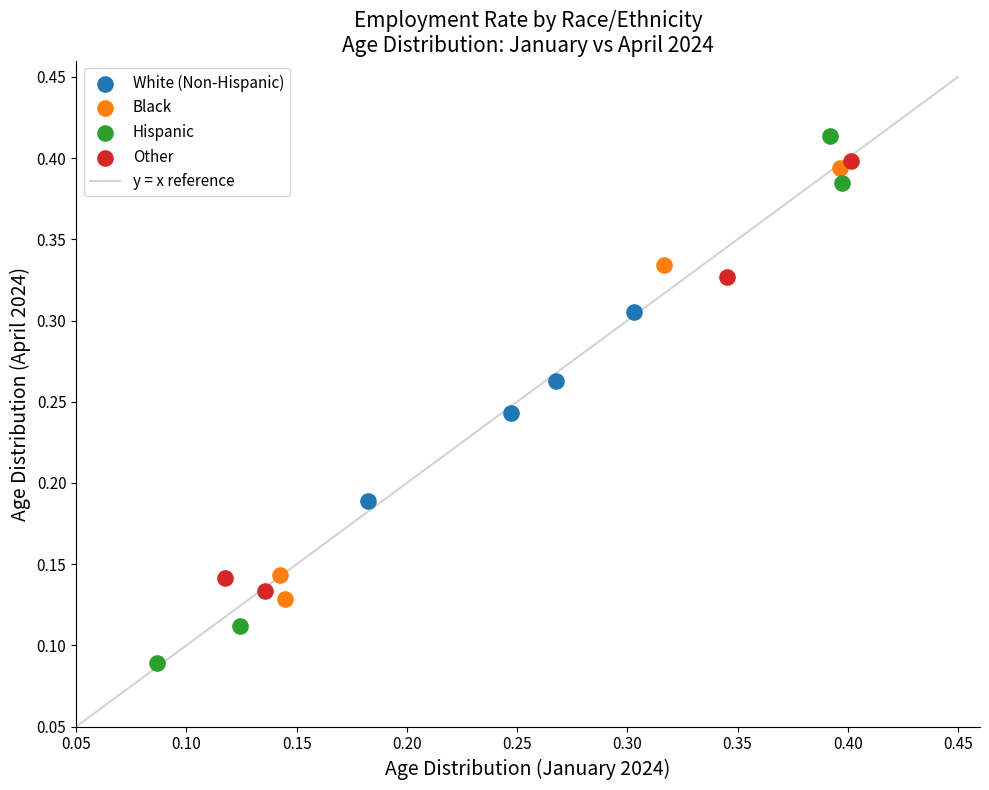

Which series reaches the minimum Y coordinate?

Hispanic